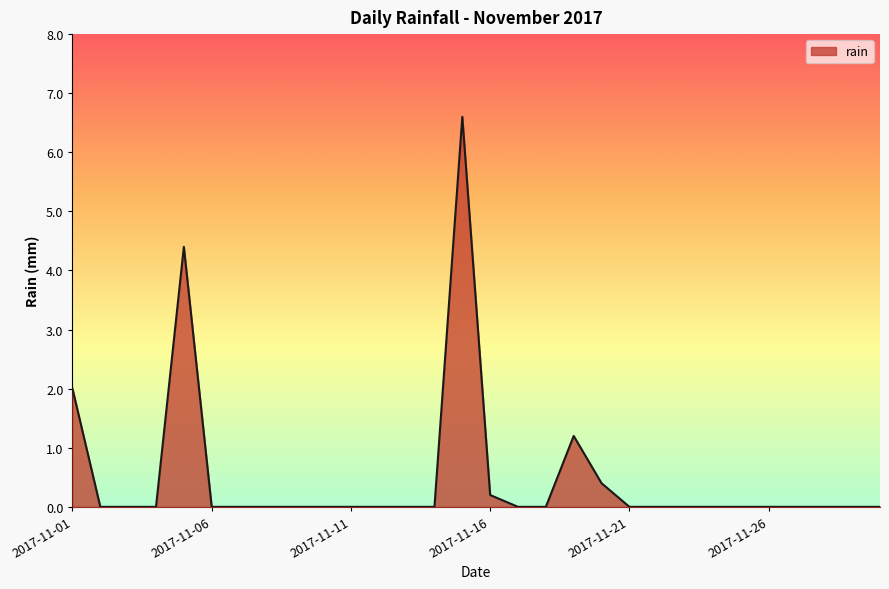

What is the difference between the maximum and minimum values?

6.6